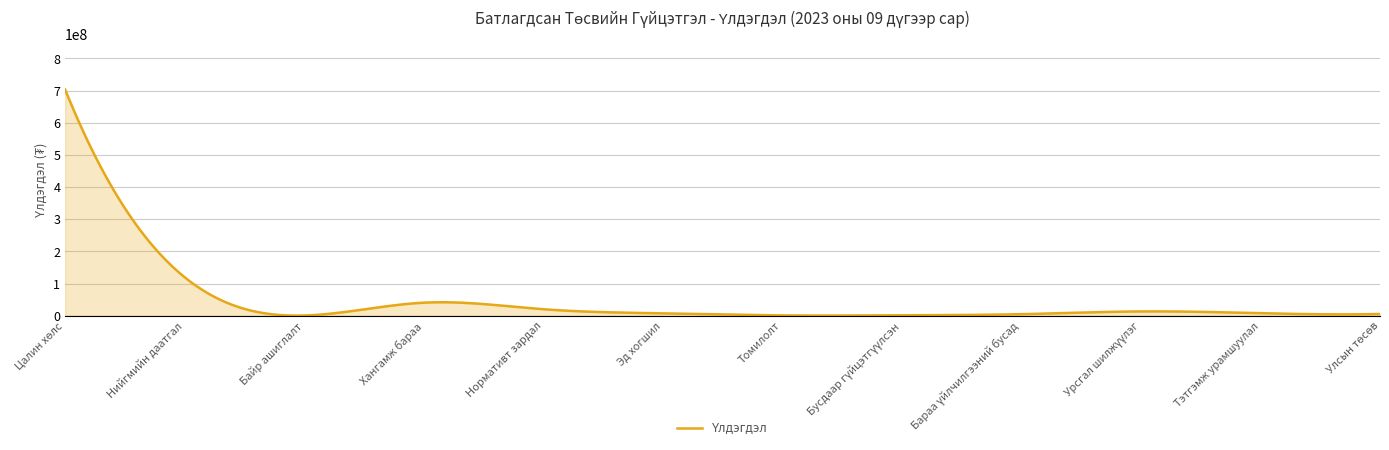

What is the maximum value shown in the chart?

702682460.0